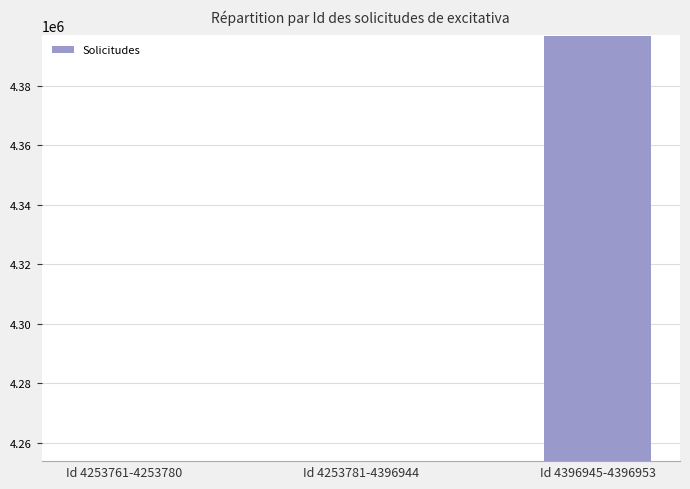

How many categories are shown in the chart?

3